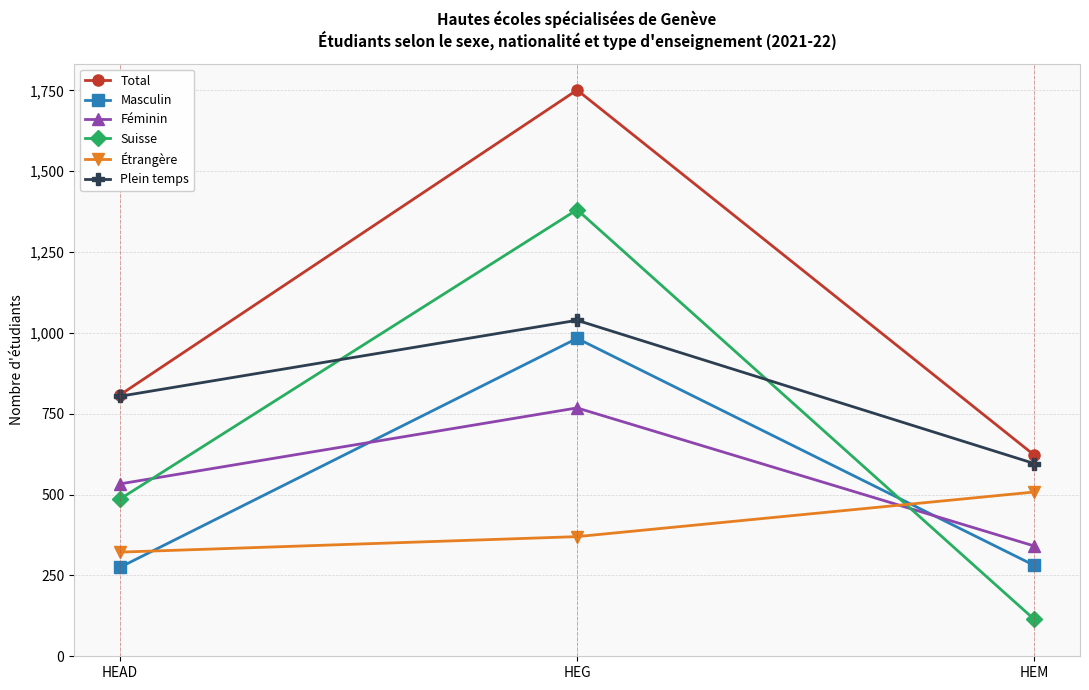

At which label is Total closest to 1186?

HEAD